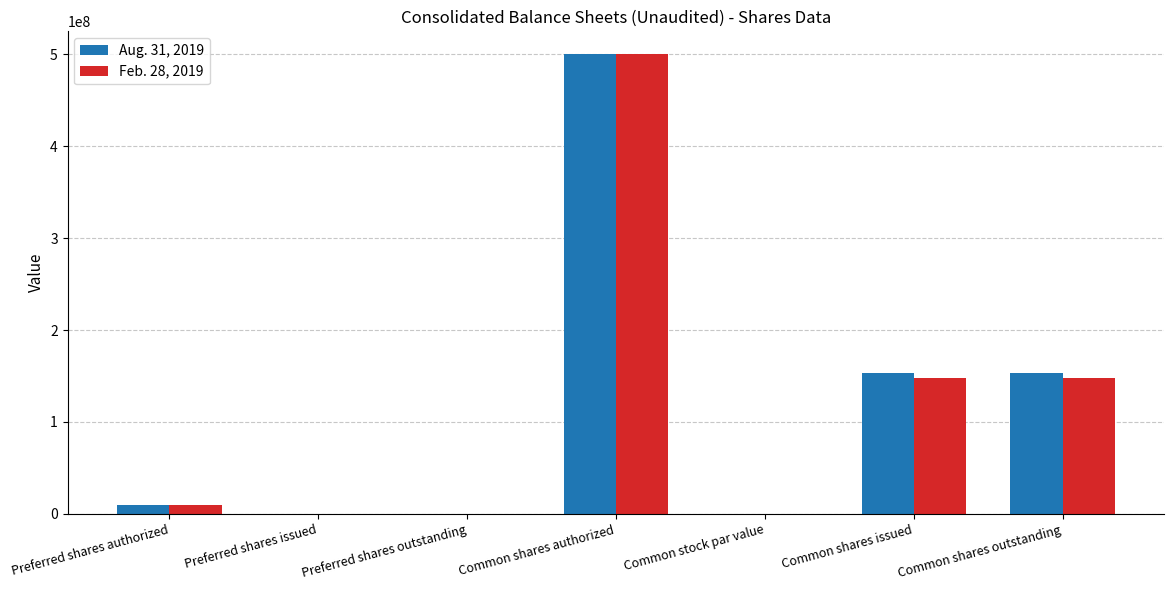

The Aug. 31, 2019 series shows 732277346.9 at Common shares authorized. True or false?

False